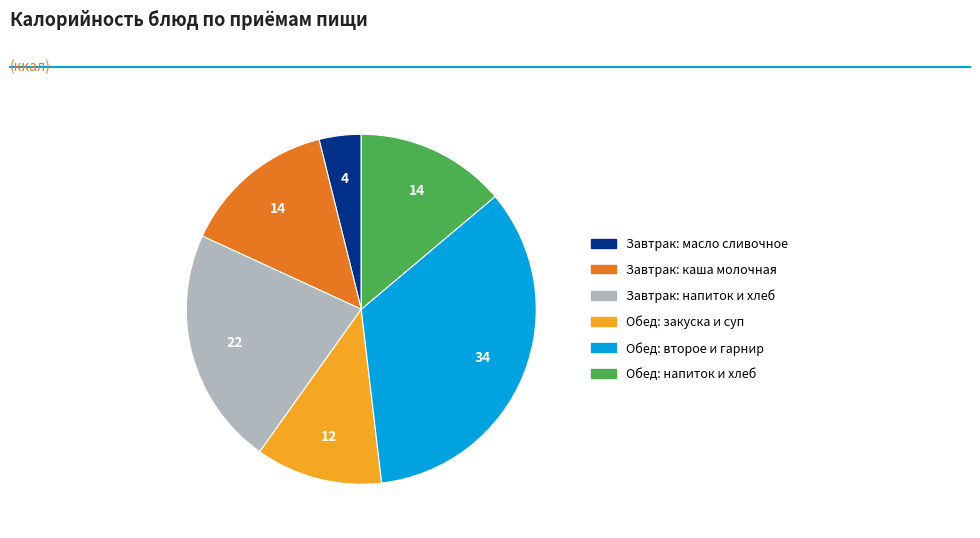

Does any single category account for the majority?

No